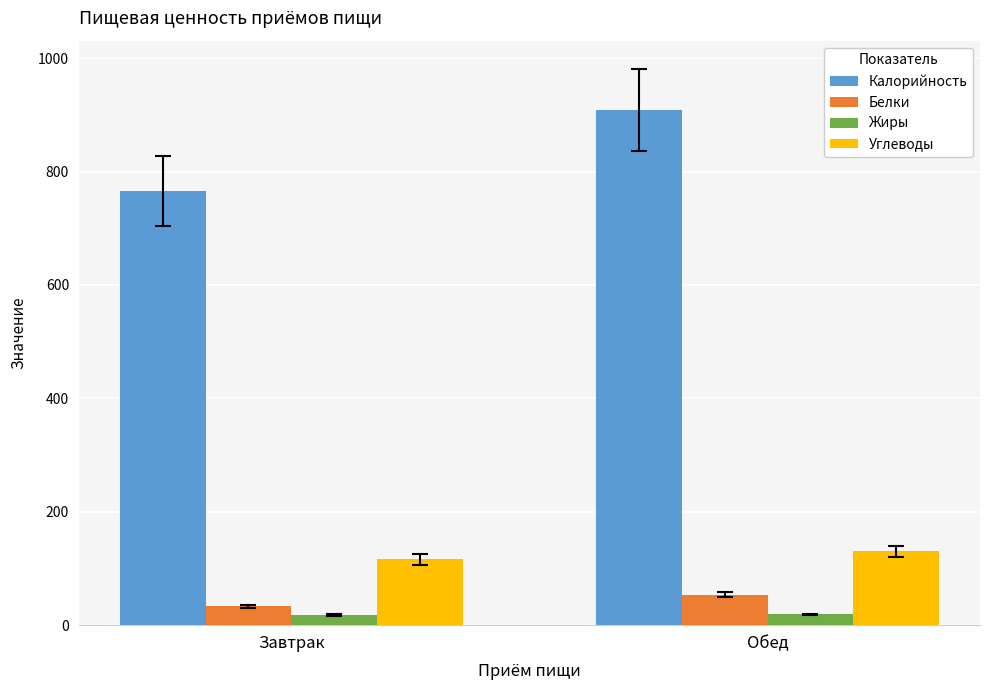

The value of Углеводы at Обед is 81. True or false?

False